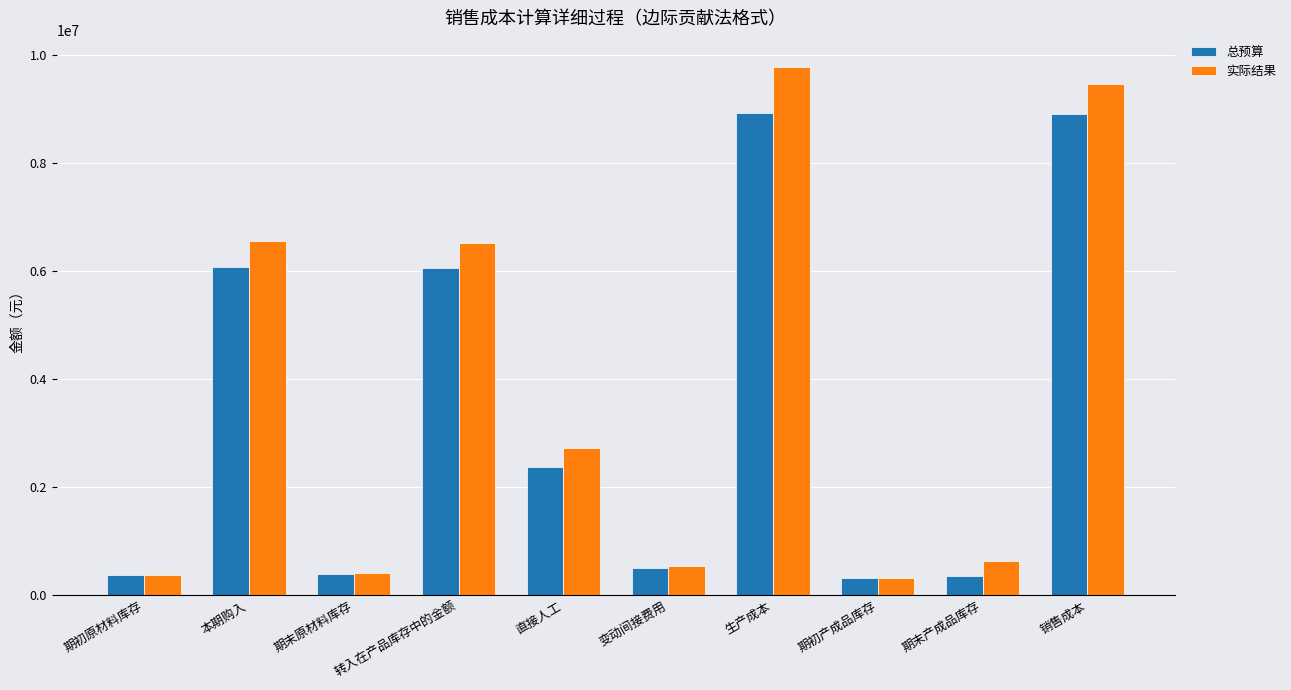

Is the value of 实际结果 at 变动间接费用 greater than the value of 总预算 at 期初原材料库存?

Yes